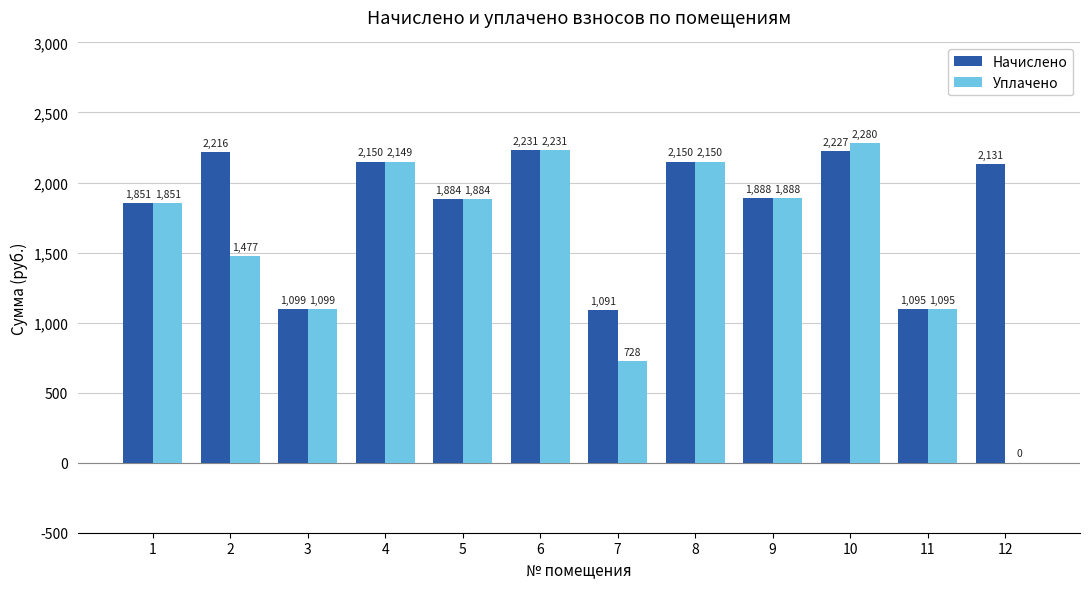

What are all the series names shown in the legend?

Начислено, Уплачено